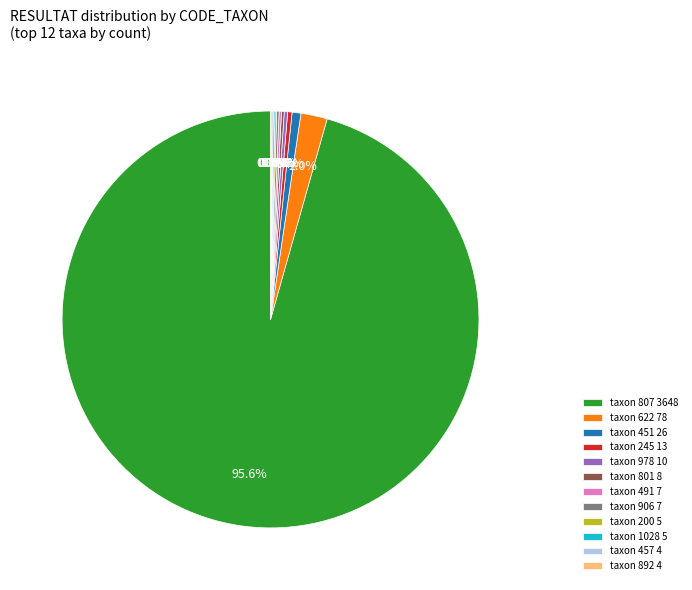

Is there any slice that represents more than half of the pie?

Yes